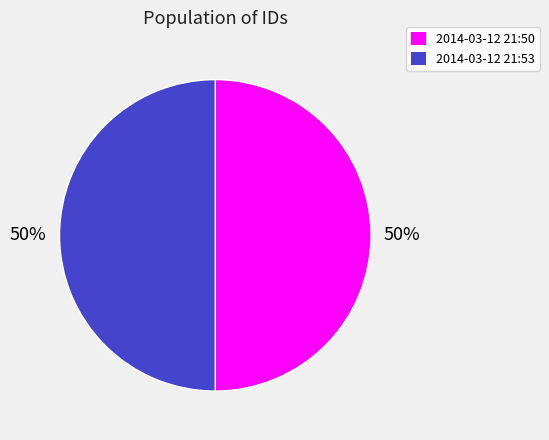

The 2014-03-12 21:50 slice represents 50% of the pie. True or false?

True